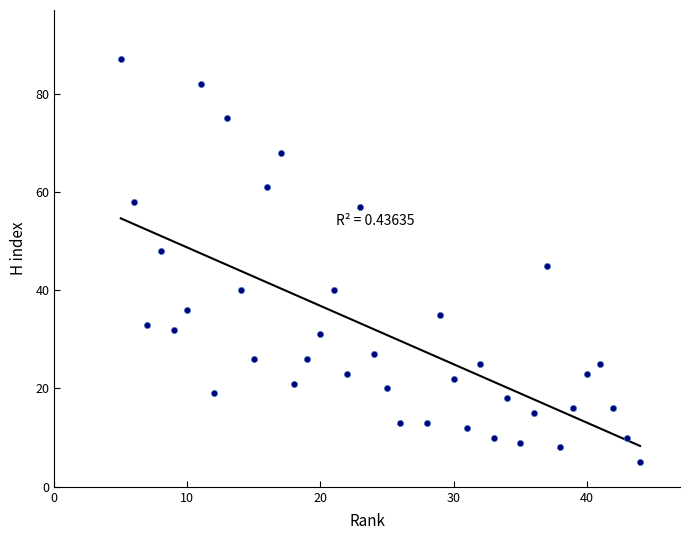

What is the range of Y values (max minus min)?

82